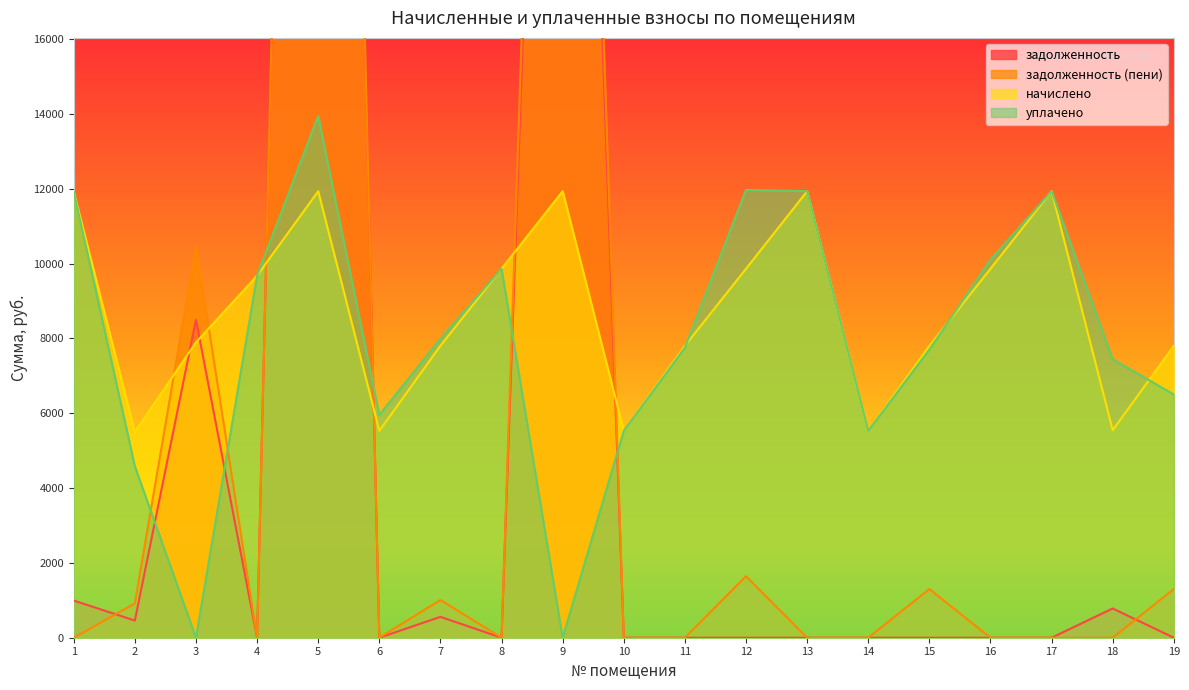

At how many categories does at least one series exceed 15093?

2